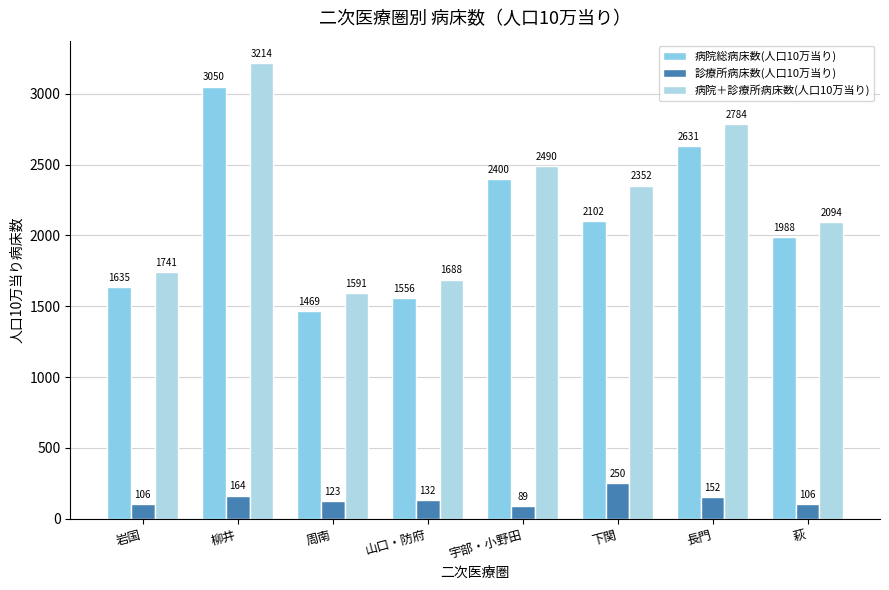

What are all the series names shown in the legend?

病院総病床数(人口10万当り), 診療所病床数(人口10万当り), 病院＋診療所病床数(人口10万当り)